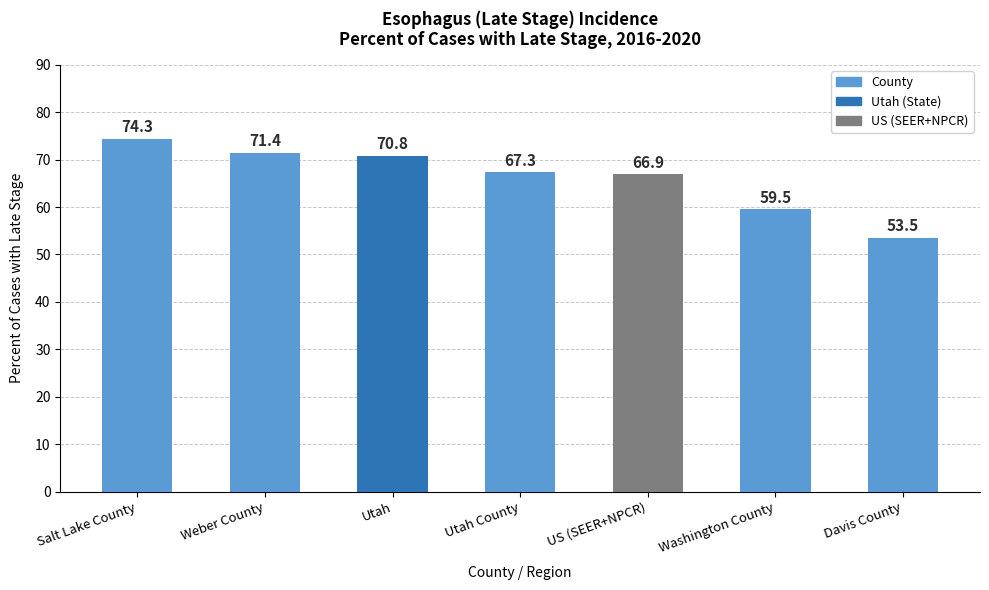

Rank the categories by value from lowest to highest.

Davis County, Washington County, US (SEER+NPCR), Utah County, Utah, Weber County, Salt Lake County